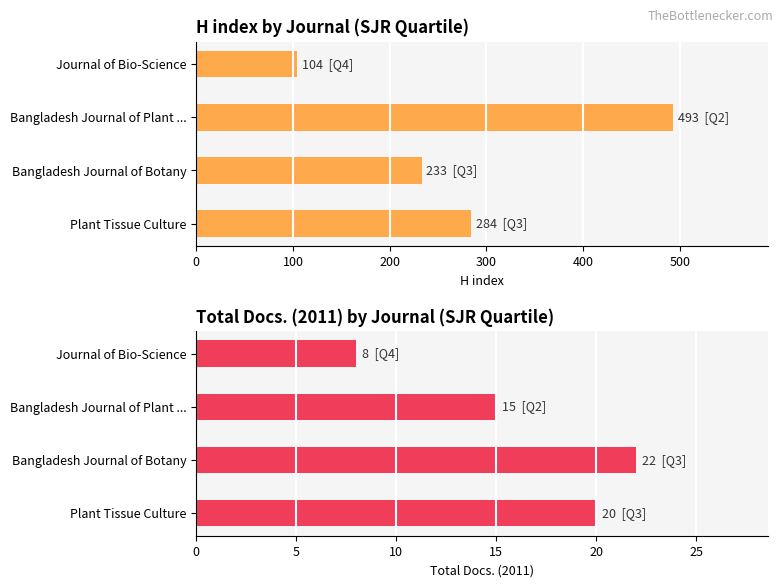

What are all the series names shown in the legend?

H index, Total Docs. (2011)